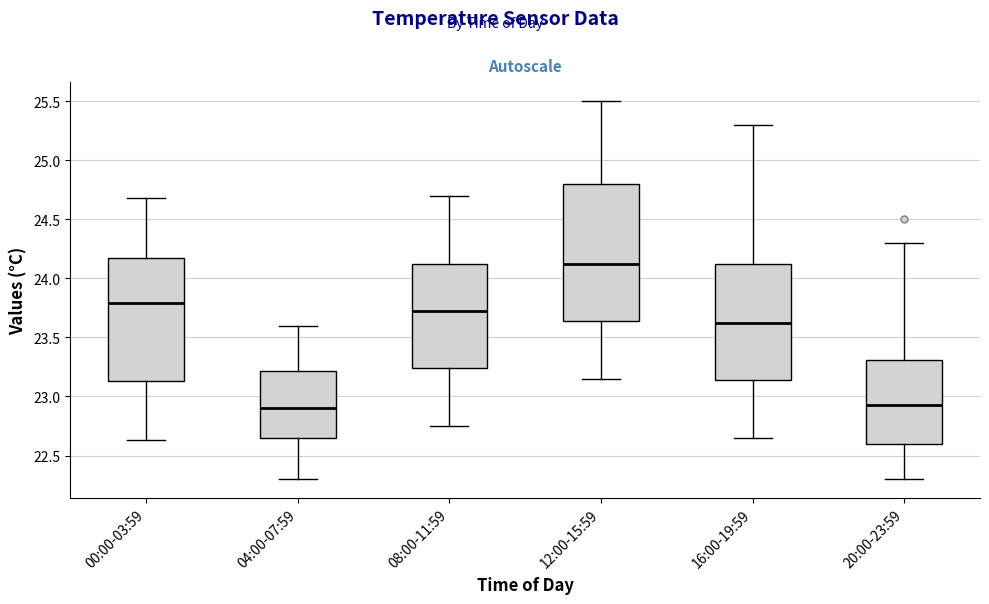

Which box has the highest median line?

12:00-15:59